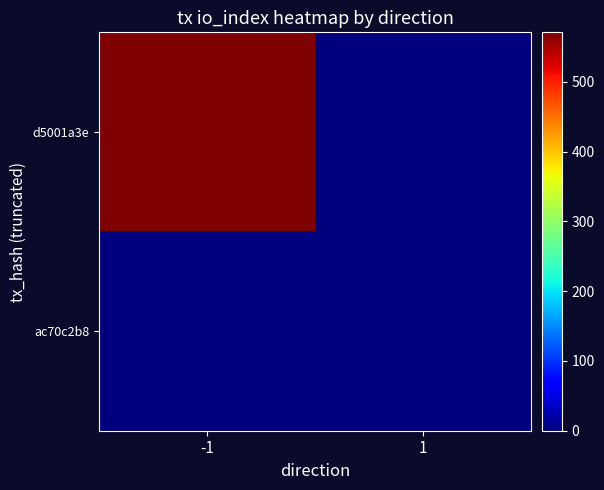

List the series in order of their overall mean, highest first.

d5001a3e, ac70c2b8